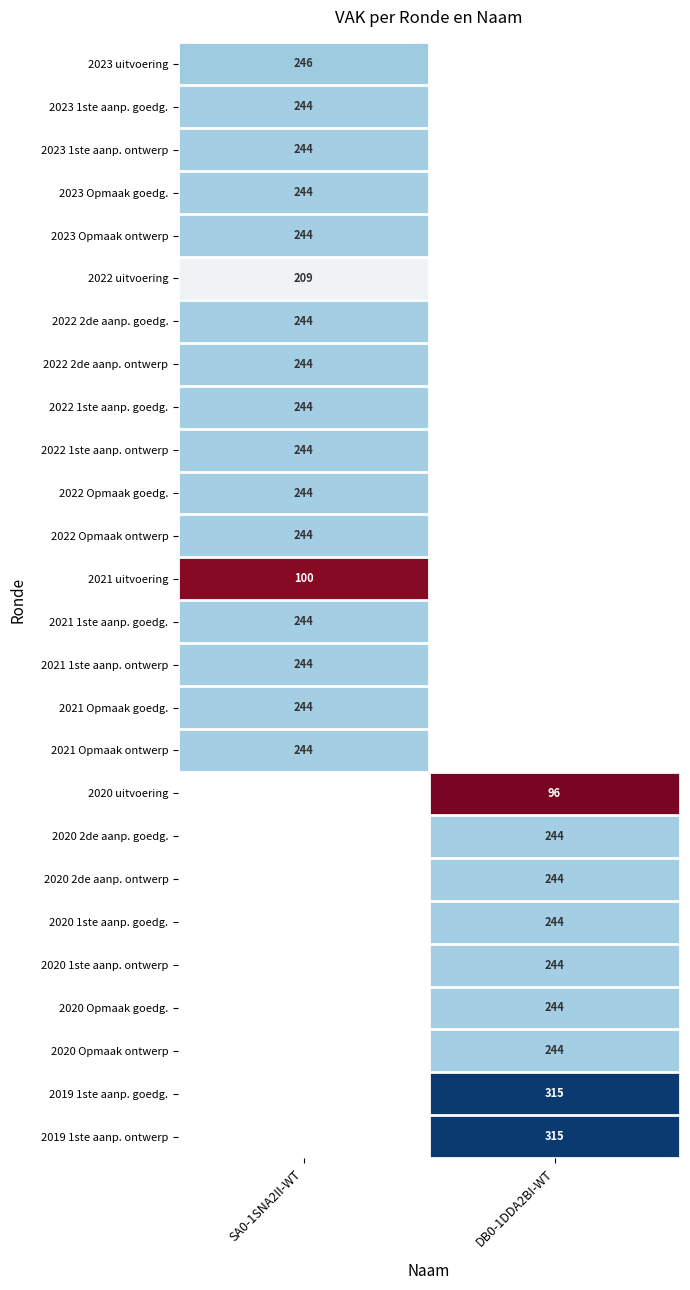

Which has a higher value, DB0-1DDA2BI-WT or SA0-1SNA2II-WT?

SA0-1SNA2II-WT